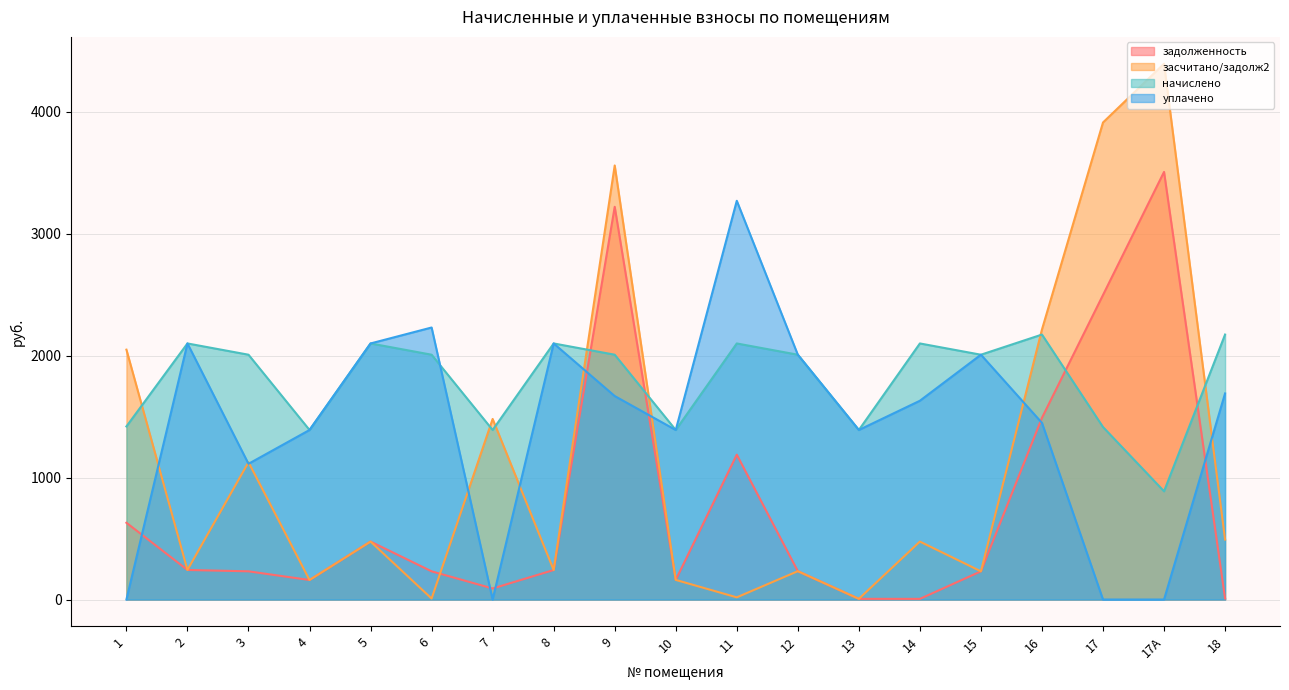

How many positive values does the уплачено series have?

15